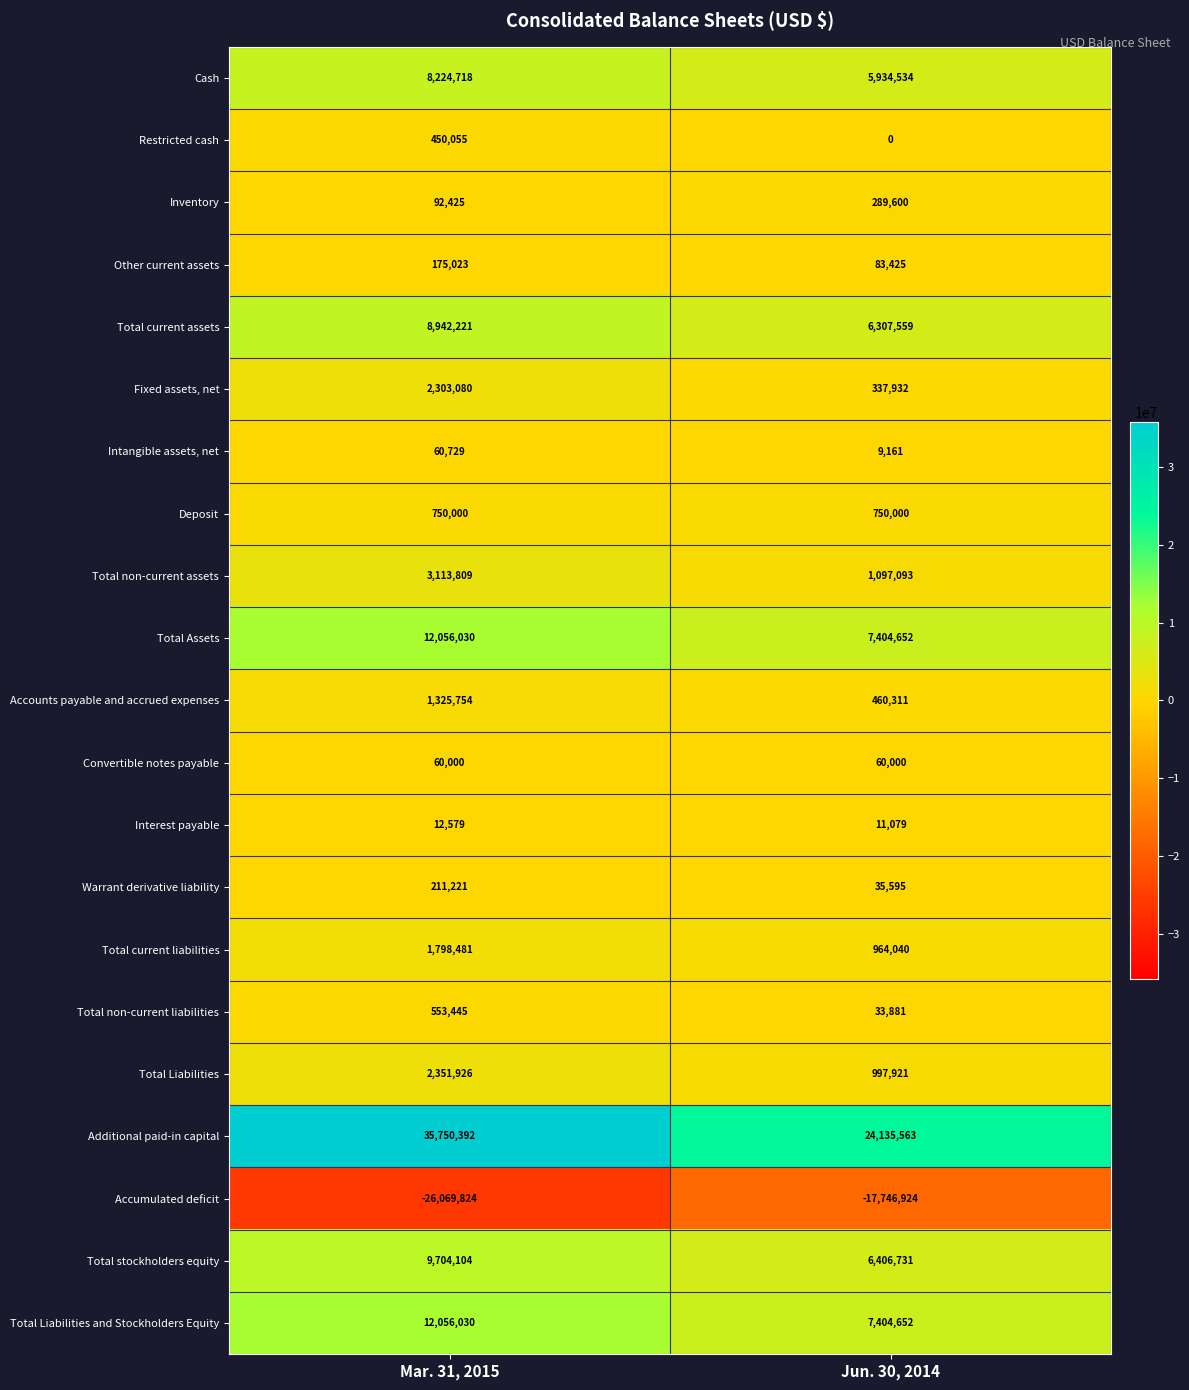

List the labels in order of Total Liabilities and Stockholders Equity value, smallest first.

Jun. 30, 2014, Mar. 31, 2015